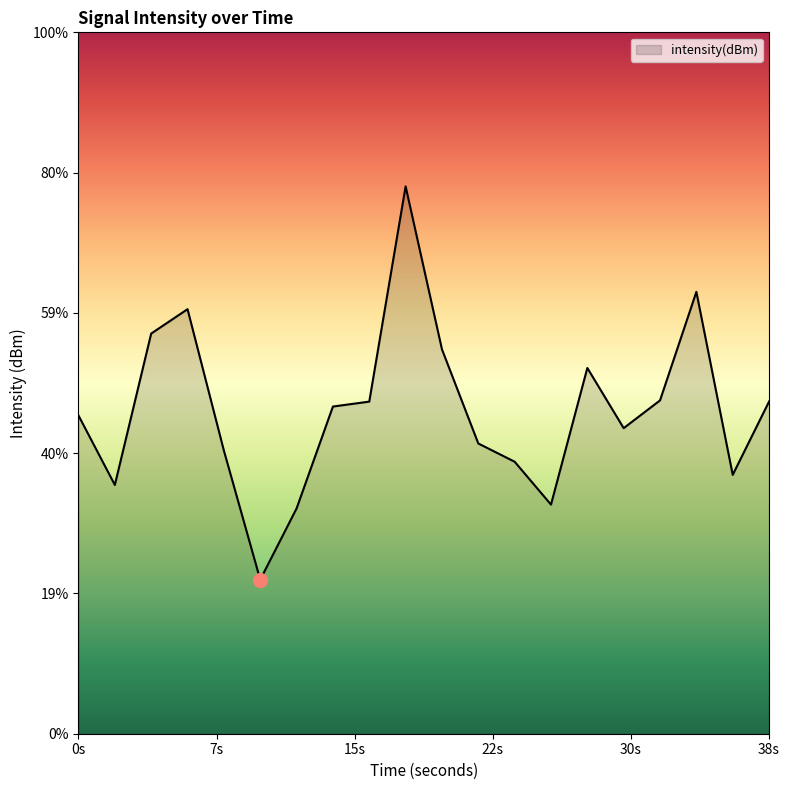

Reading left to right, extract all data points from this chart.

-125.0	-125.9	-123.9	-123.6	-125.5	-127.1	-126.2	-124.9	-124.8	-122.0	-124.1	-125.4	-125.6	-126.2	-124.4	-125.2	-124.8	-123.4	-125.8	-124.8